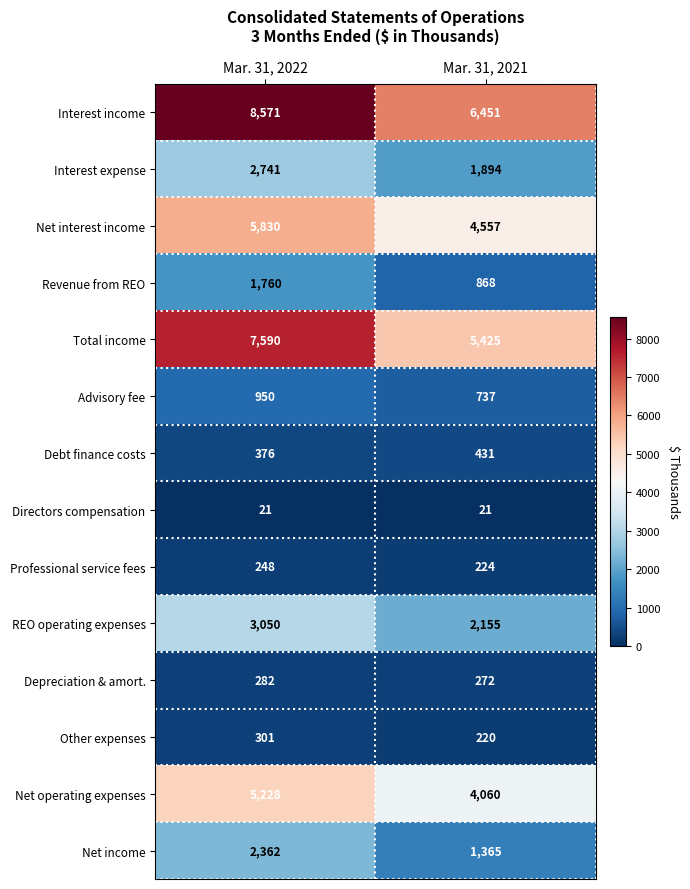

Which series has the largest total across all categories?

Interest income